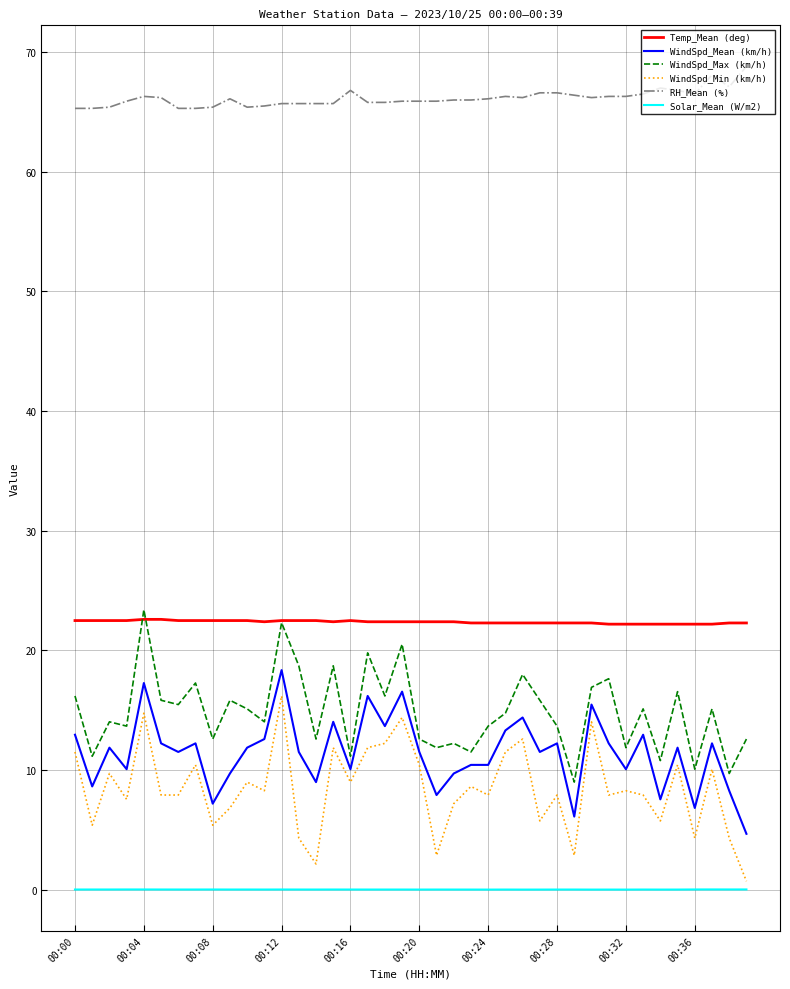

True or false: WindSpd_Mean (km/h) and RH_Mean (%) intersect in this chart.

False